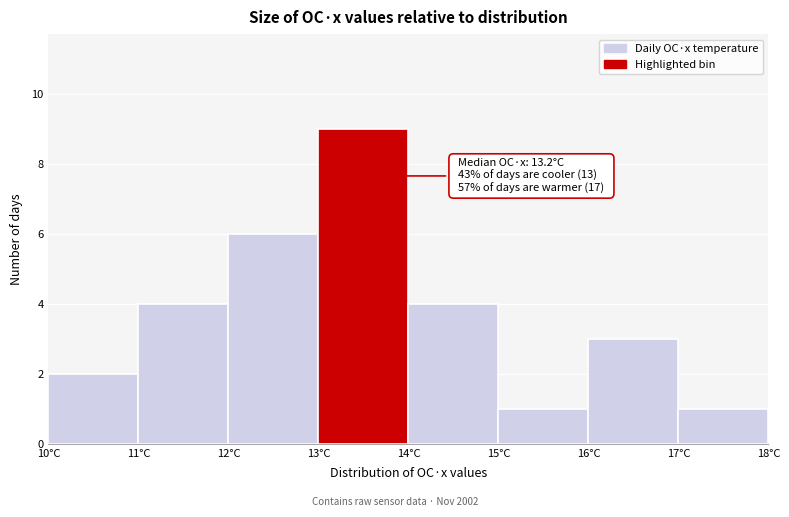

Which range on the x-axis has the tallest bar?

13 to 14